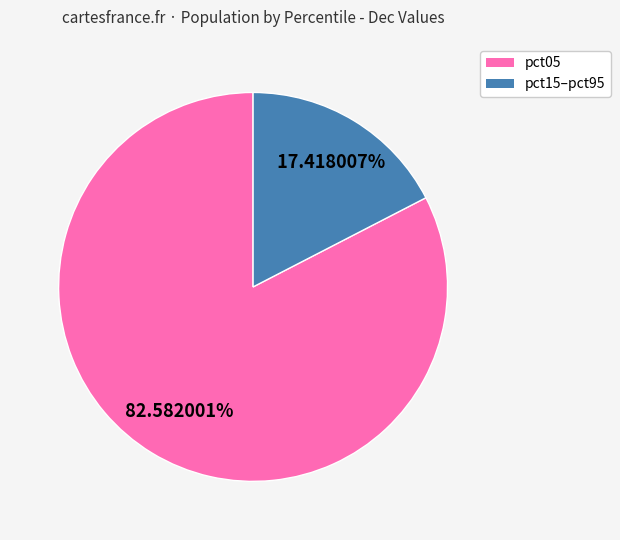

Does pct15–pct95 represent more than half of the total?

No